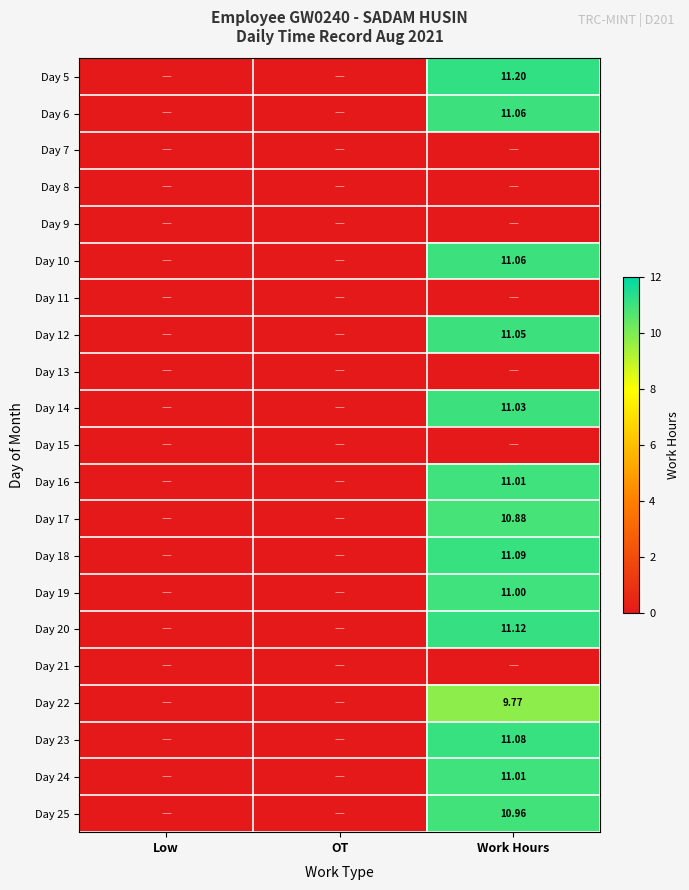

Which series has the largest range (max minus min)?

Day 5